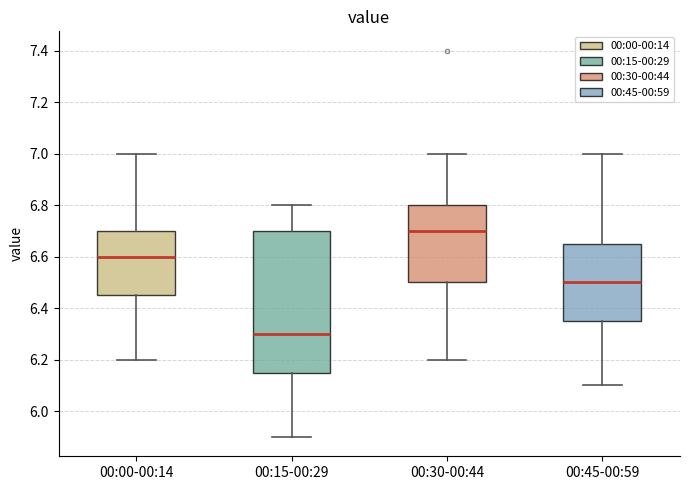

Which box has the highest median line?

00:30-00:44